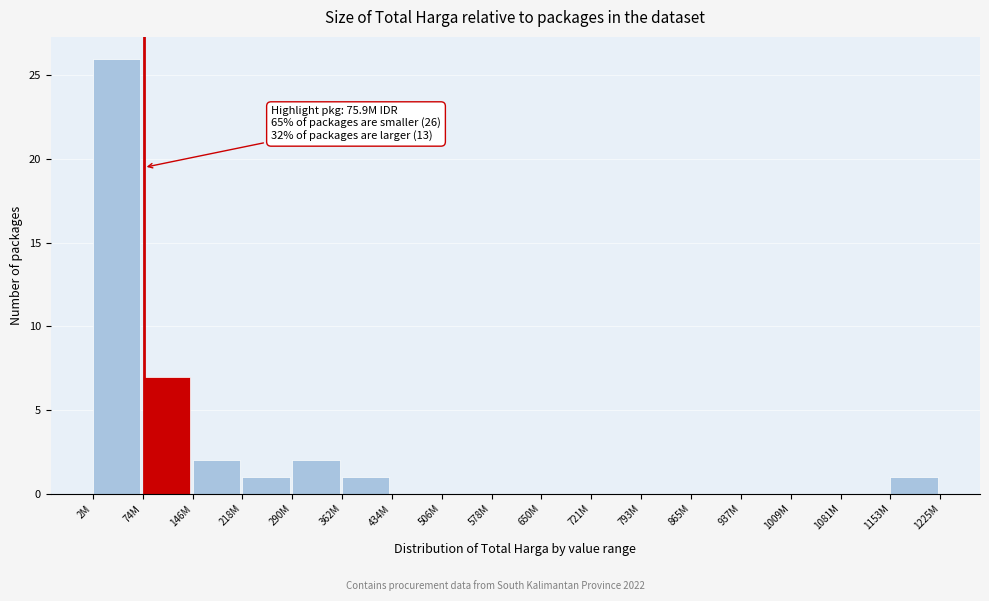

Reading right to left, transcribe all the data shown in this chart.

1153M=1	1081M=0	1009M=0	937M=0	865M=0	793M=0	721M=0	650M=0	578M=0	506M=0	434M=0	362M=1	290M=2	218M=1	146M=2	74M=7	2M=26